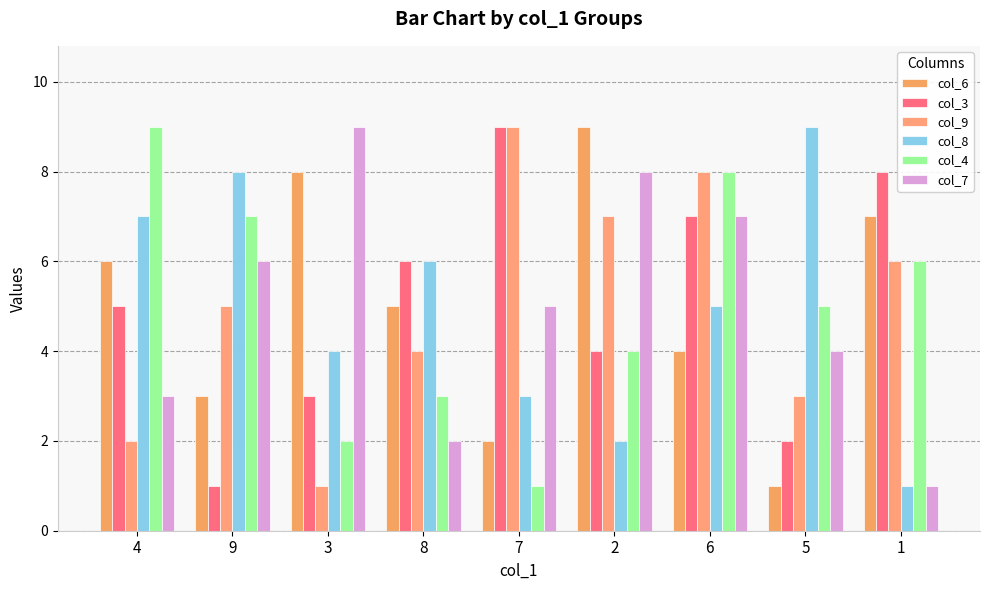

What are all the series names shown in the legend?

col_6, col_3, col_9, col_8, col_4, col_7